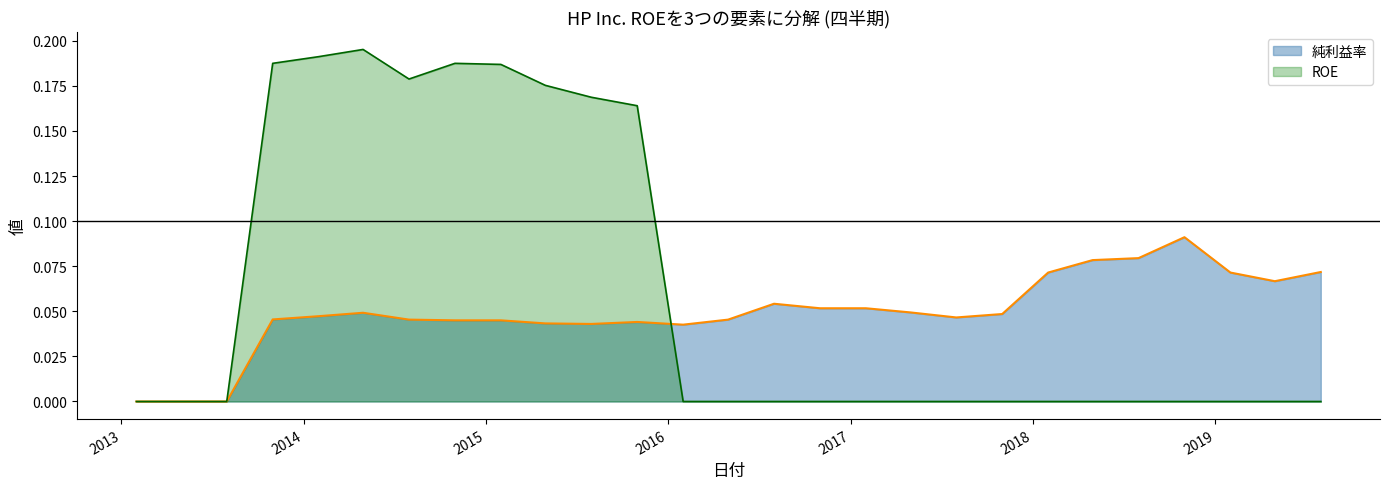

Which label corresponds to the smallest value in the chart?

2013-01-31